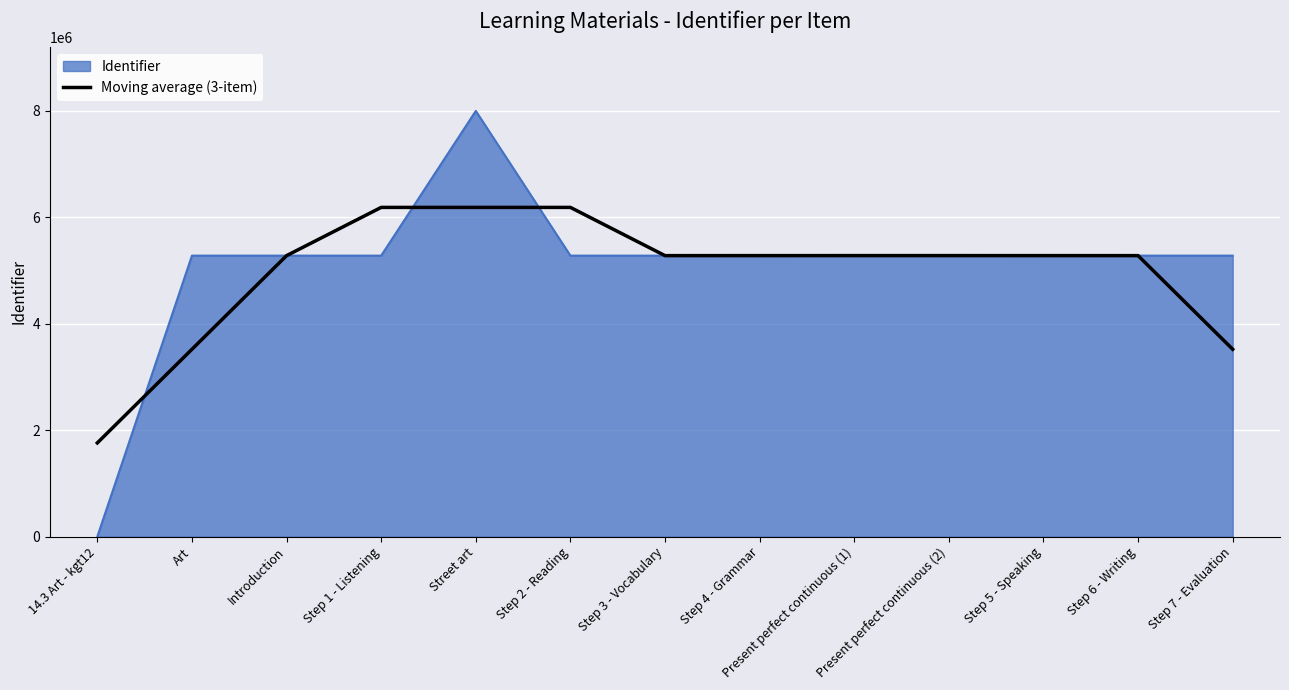

Count the number of data series in this chart.

2